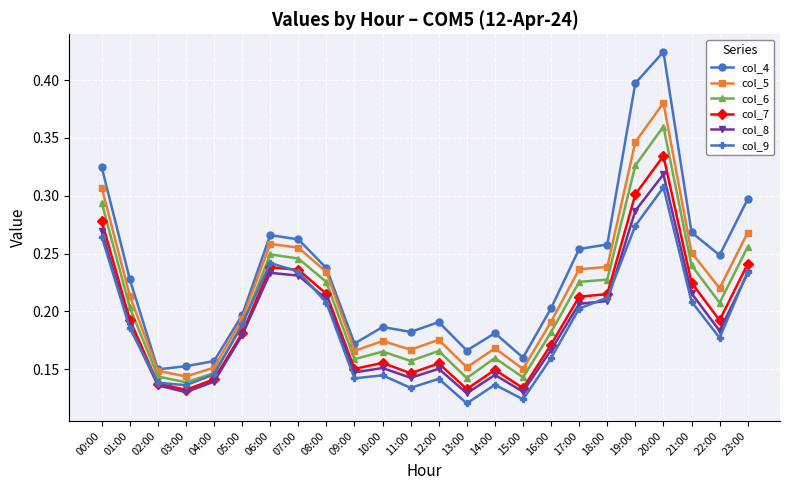

True or false: col_5 has more than 2 points higher than both neighbors.

True